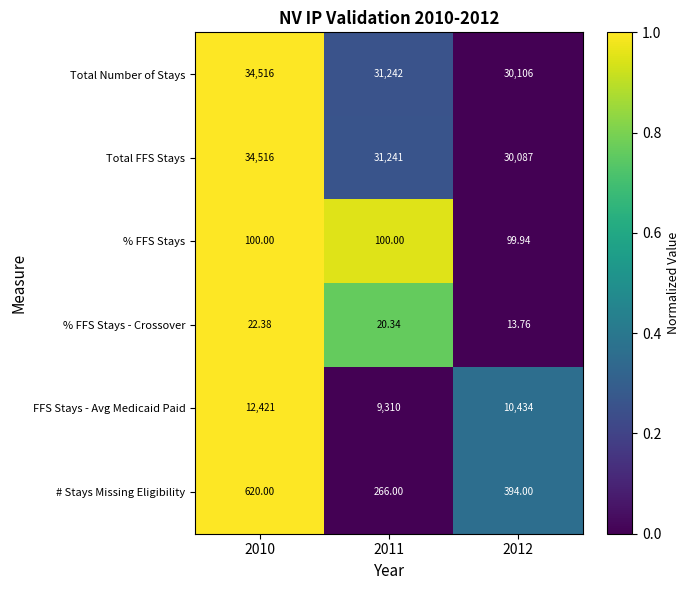

Which series has the largest total across all categories?

Total Number of Stays